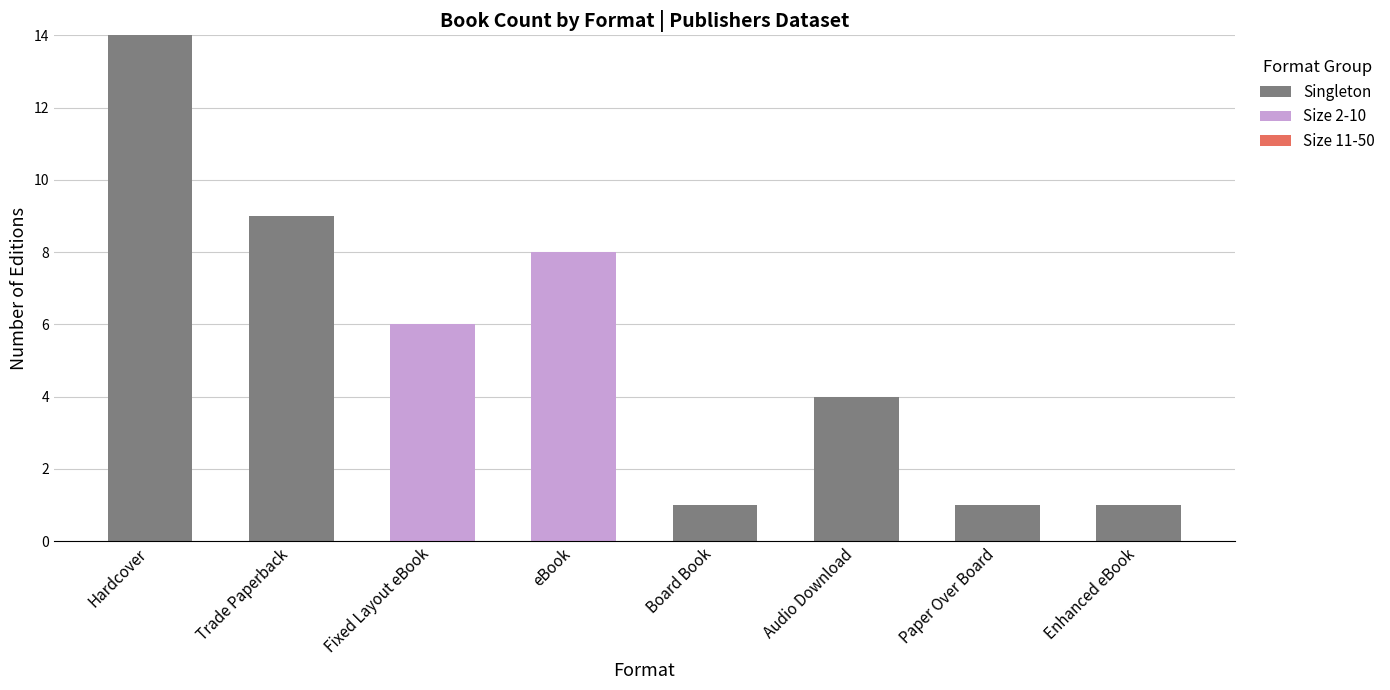

What is the highest value of the Singleton series?

14